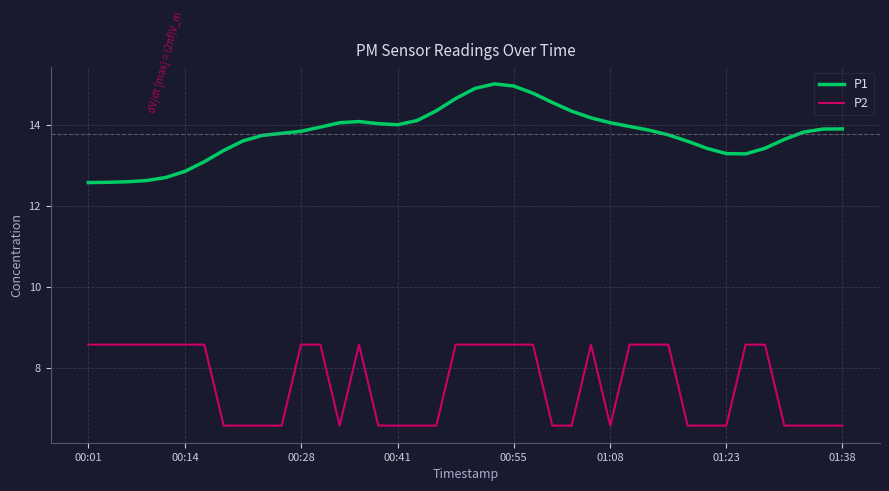

Rank the series by their average value, from lowest to highest.

P2, P1